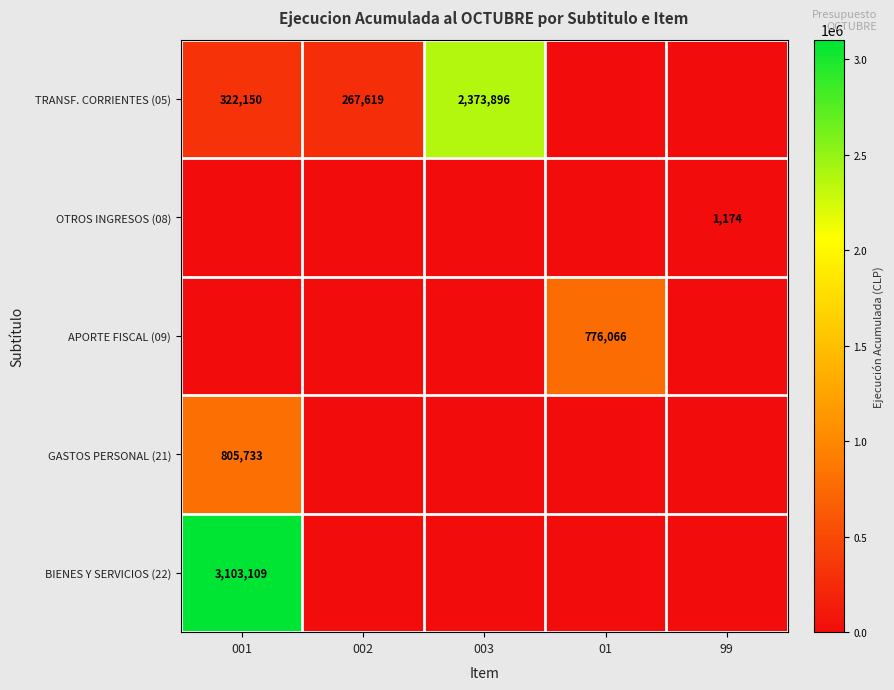

What is the difference between the highest and lowest values at 99?

1174